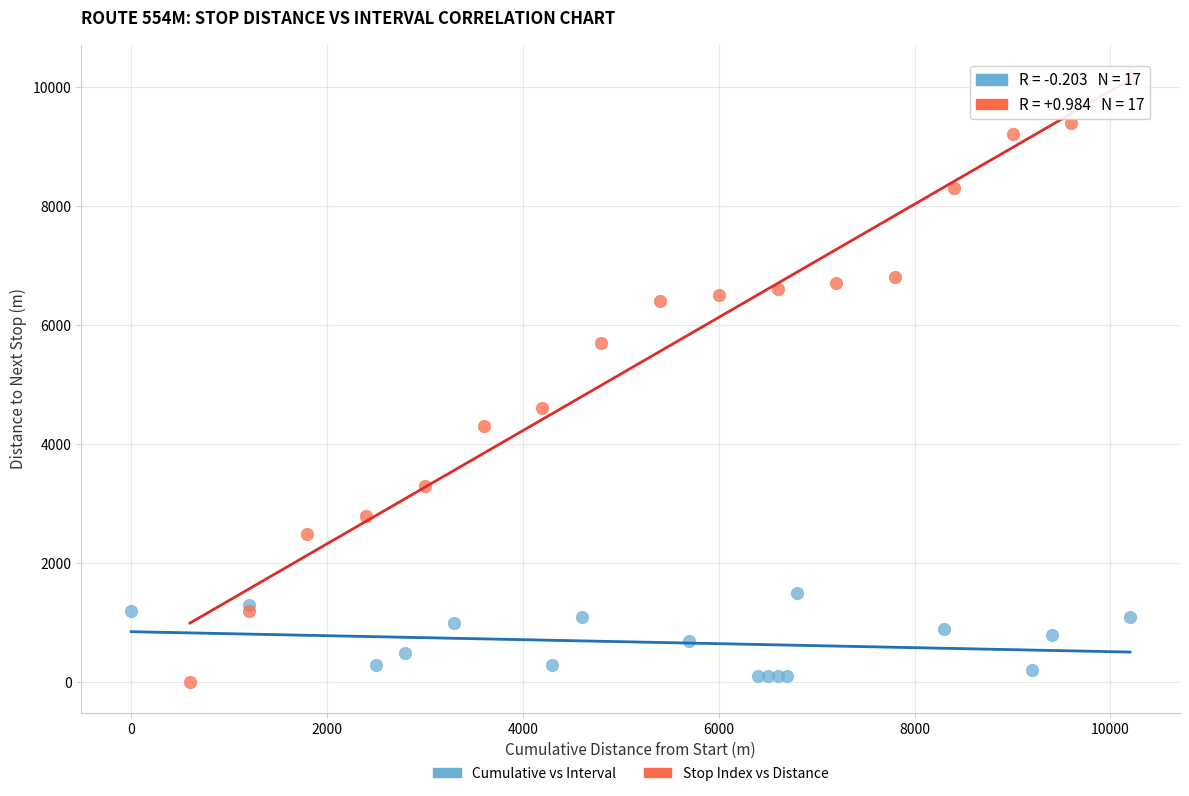

Which series reaches the maximum Y coordinate?

Stop Index vs Distance